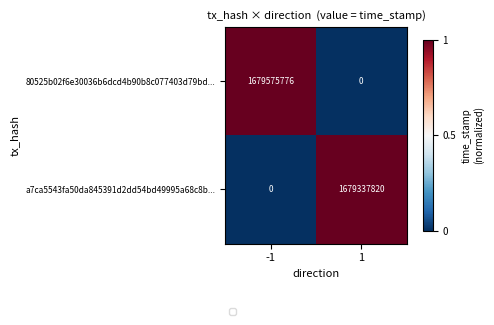

What is the total value across all series at -1?

1679575776